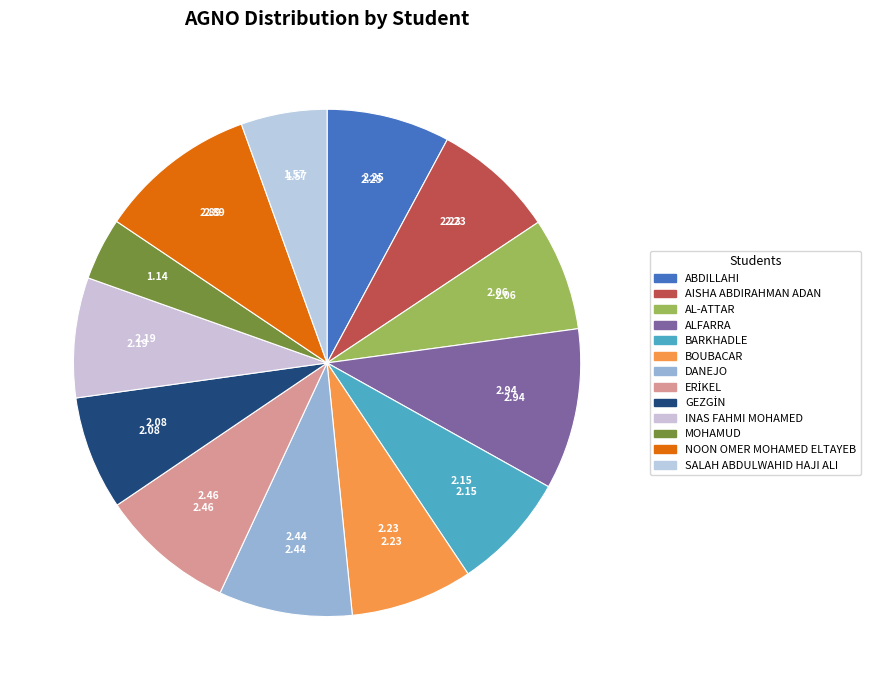

How many segments does this pie chart have?

13